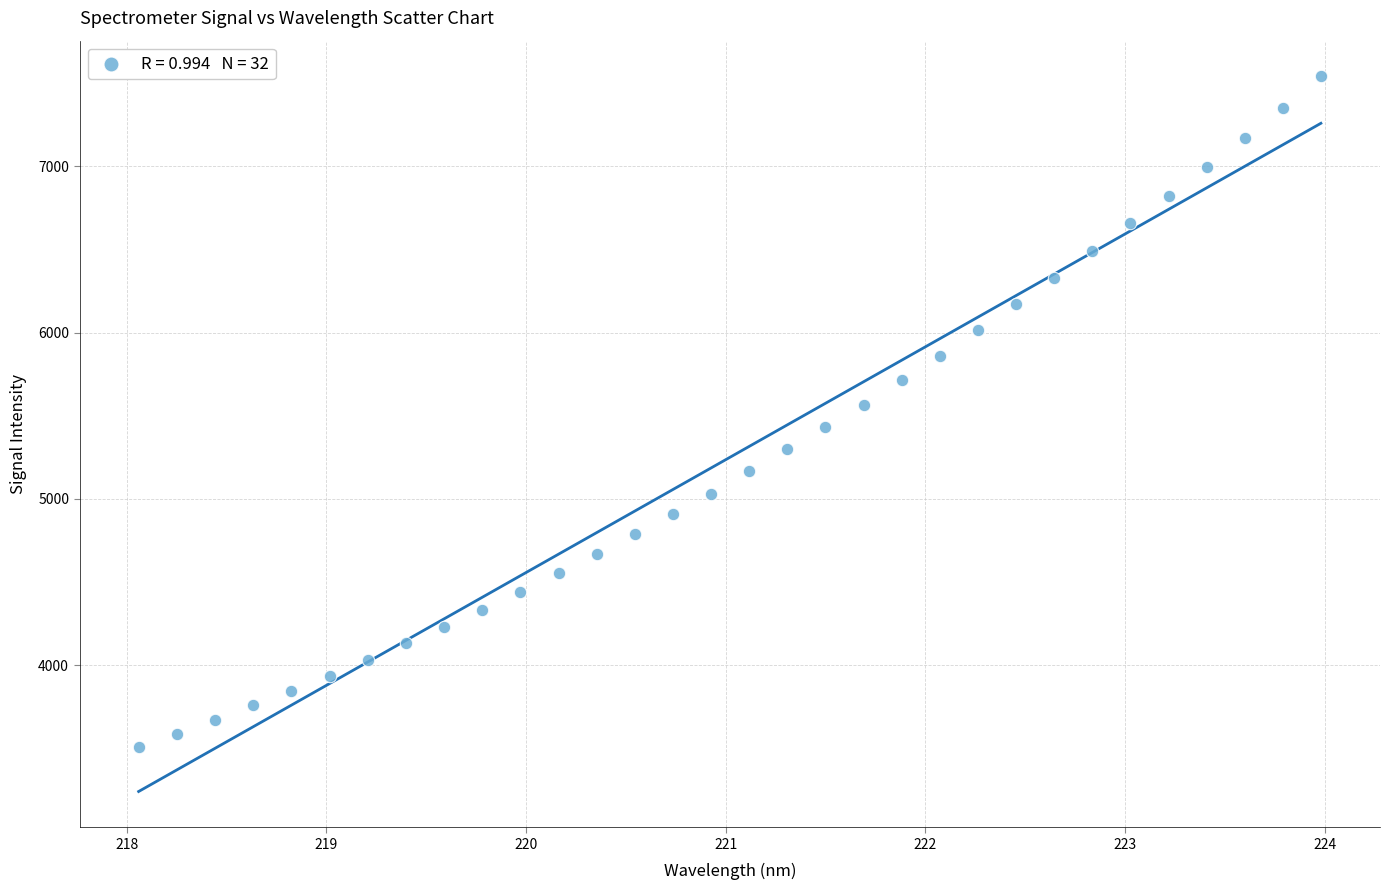

What is the range of X values (max minus min)?

5.9